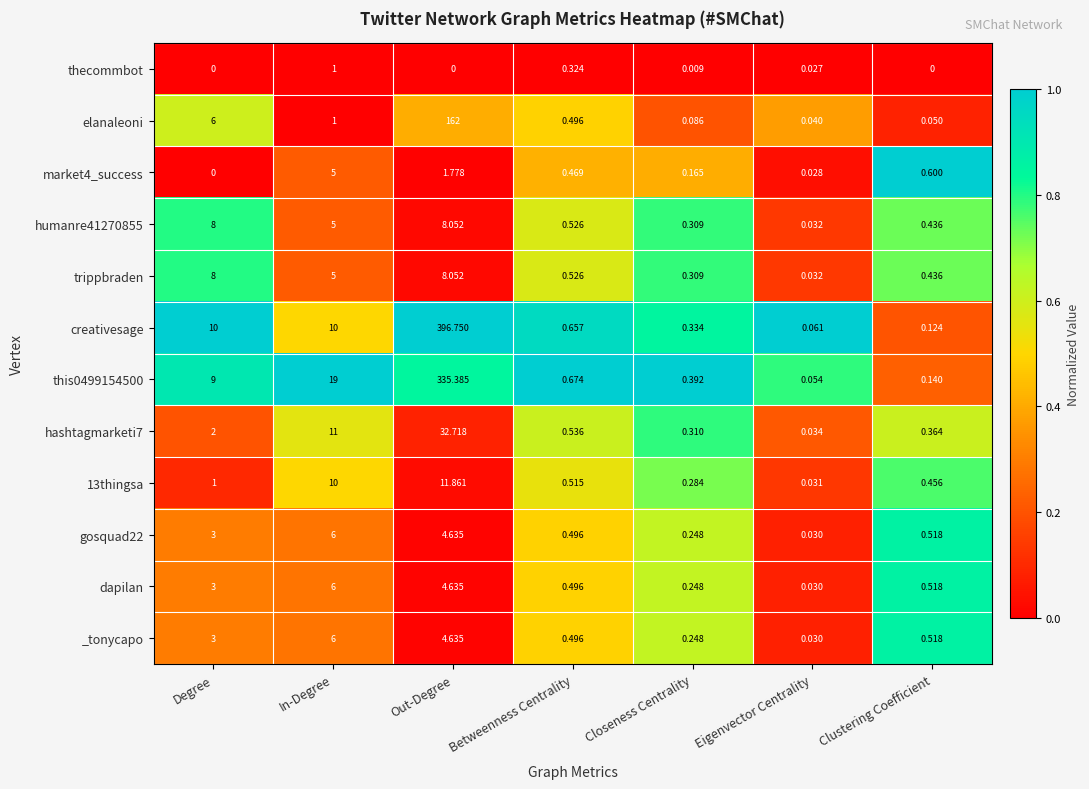

At which category is the sum across all series the highest?

Out-Degree